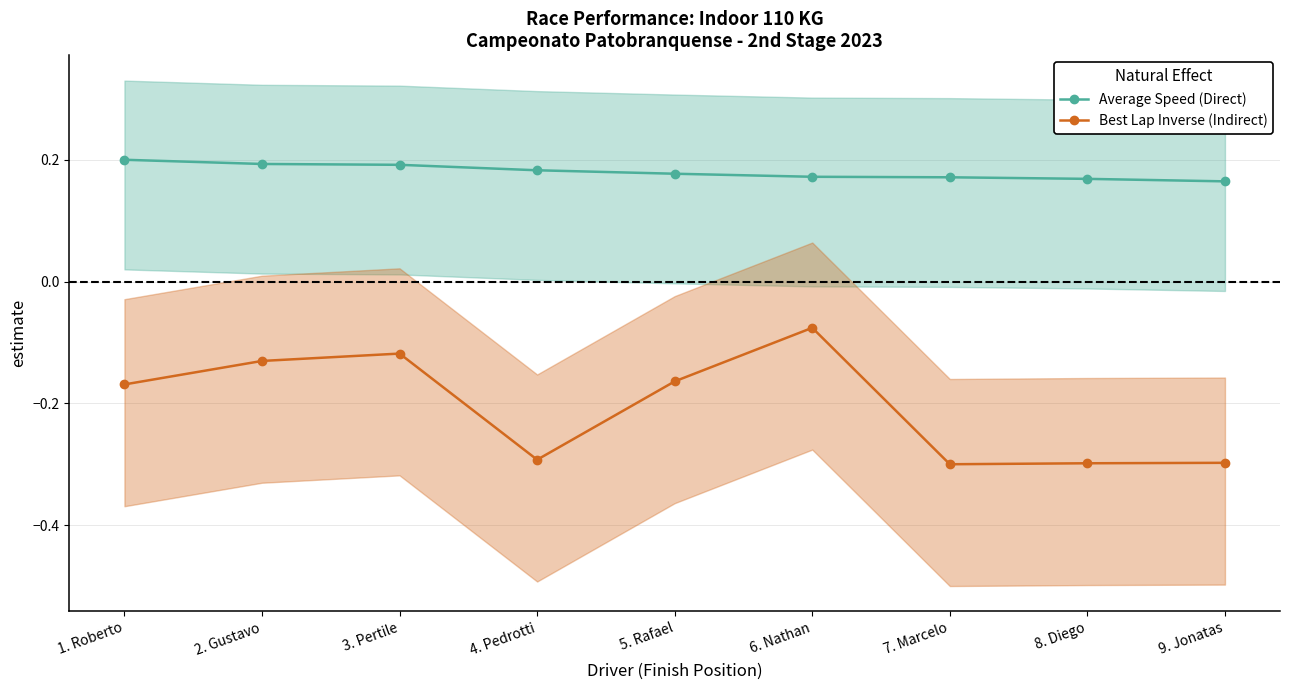

True or false: Best Lap Inverse (Indirect) has a value of -0.2 at 2. Gustavo.

False